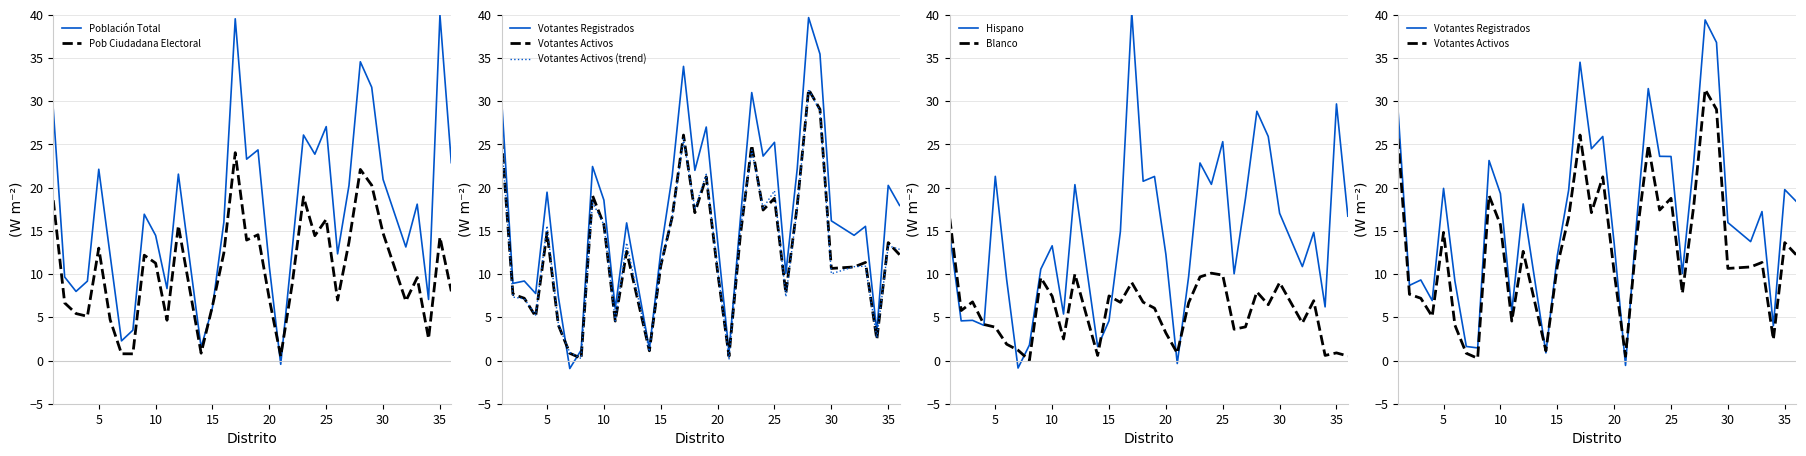

In Votantes Registrados, how many points are lower than both neighbors (excluding endpoints)?

11